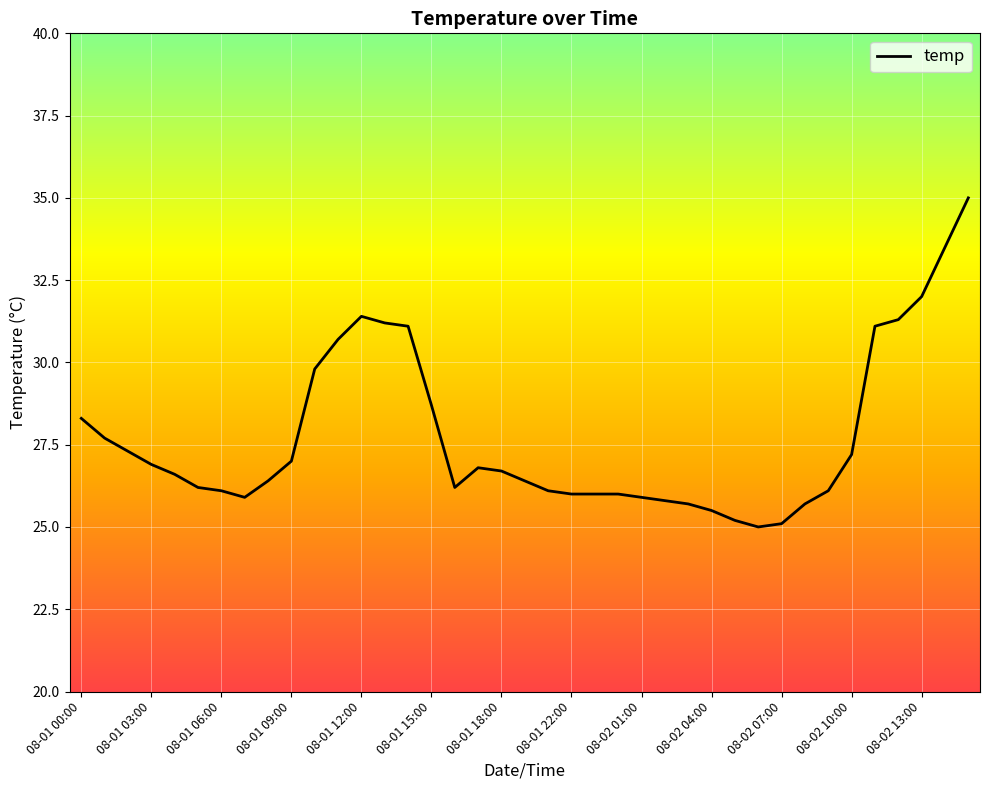

What is the smallest value displayed?

25.0